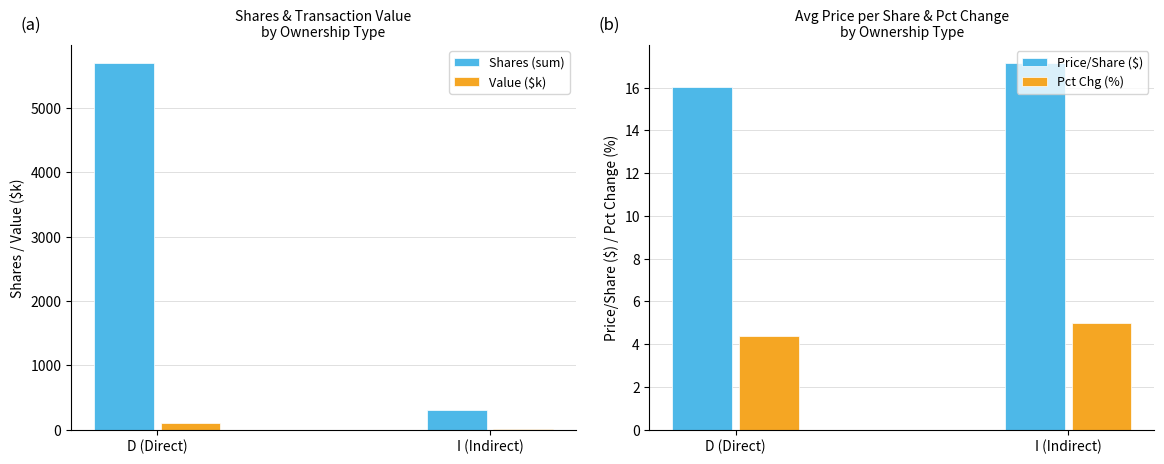

What is the difference between the Value ($k) values at D (Direct) and I (Indirect)?

96.4